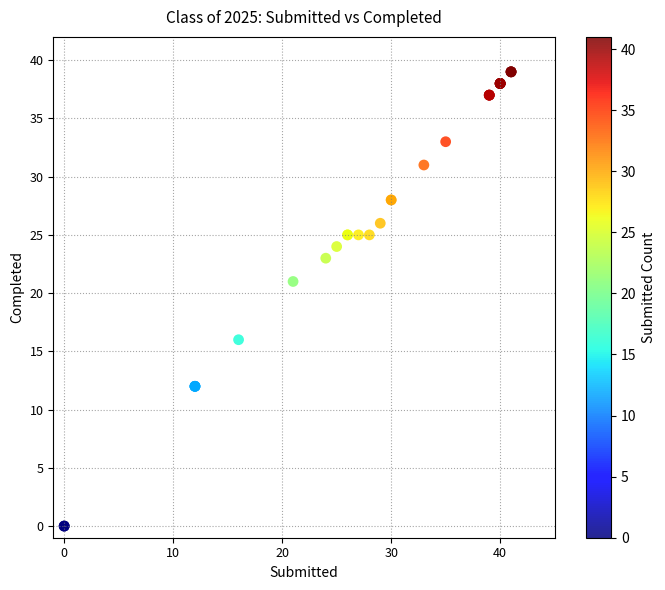

What Y value in the scatter plot is closest to 19?

21